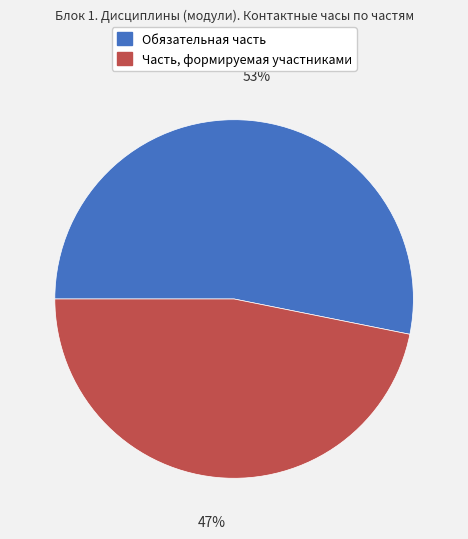

Count the number of slices in the pie.

2